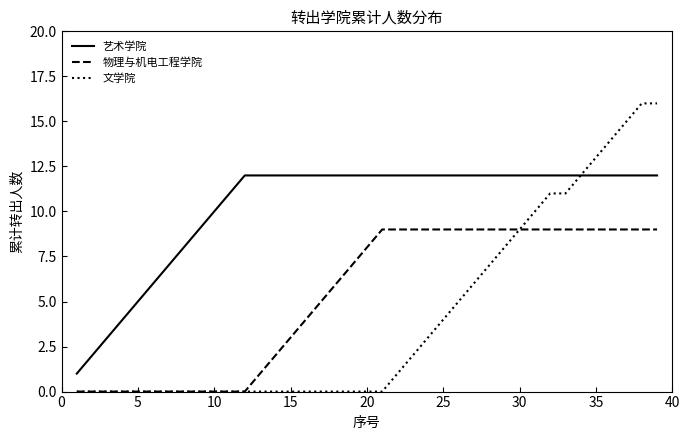

True or false: 物理与机电工程学院 and 艺术学院 intersect in this chart.

False